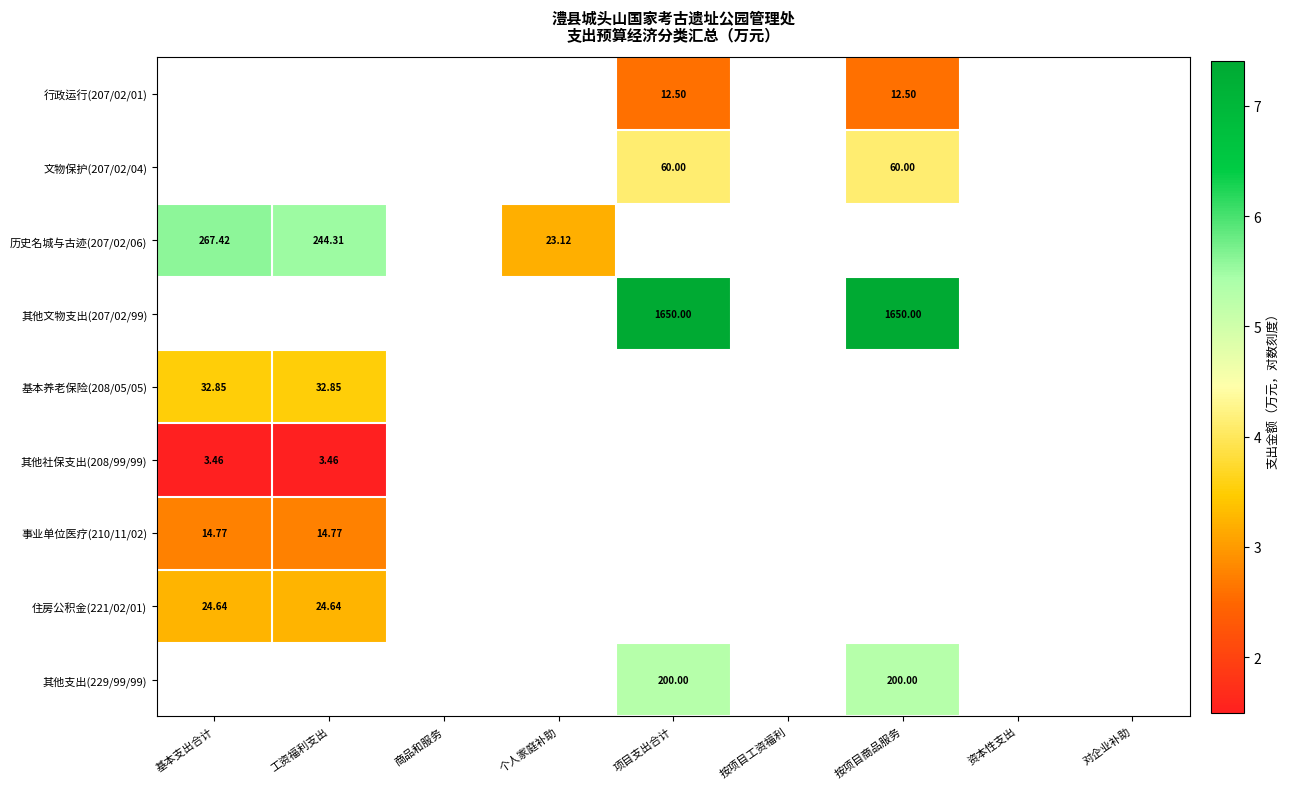

Which has a higher value, 按项目工资福利 or 工资福利支出?

工资福利支出